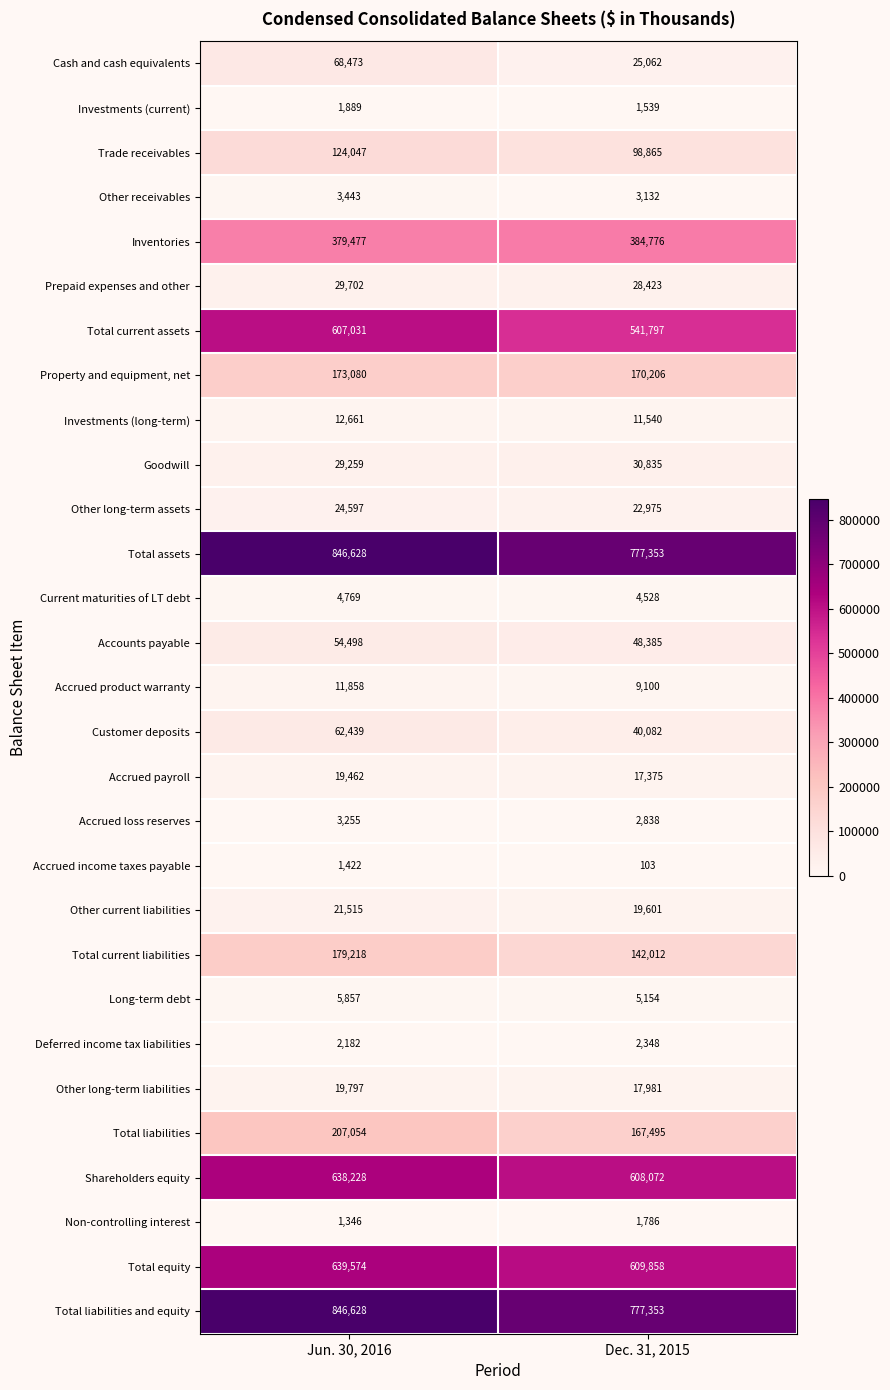

Which category has the highest value across all series?

Jun. 30, 2016